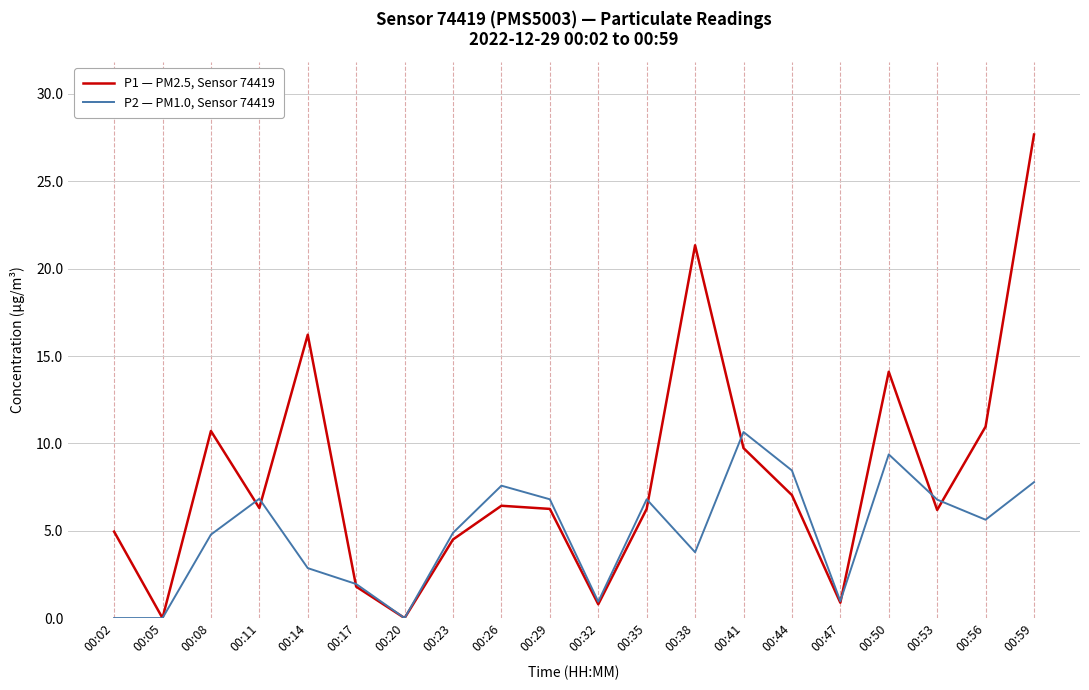

Where does the P1 — PM2.5, Sensor 74419 series first go above 6?

00:08